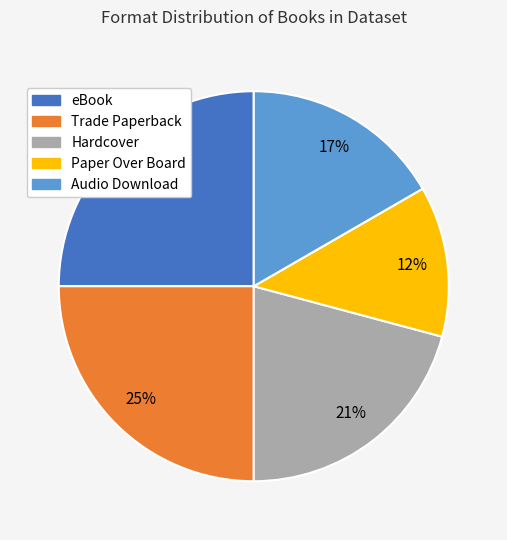

To the nearest percent, what portion does Hardcover represent?

21%